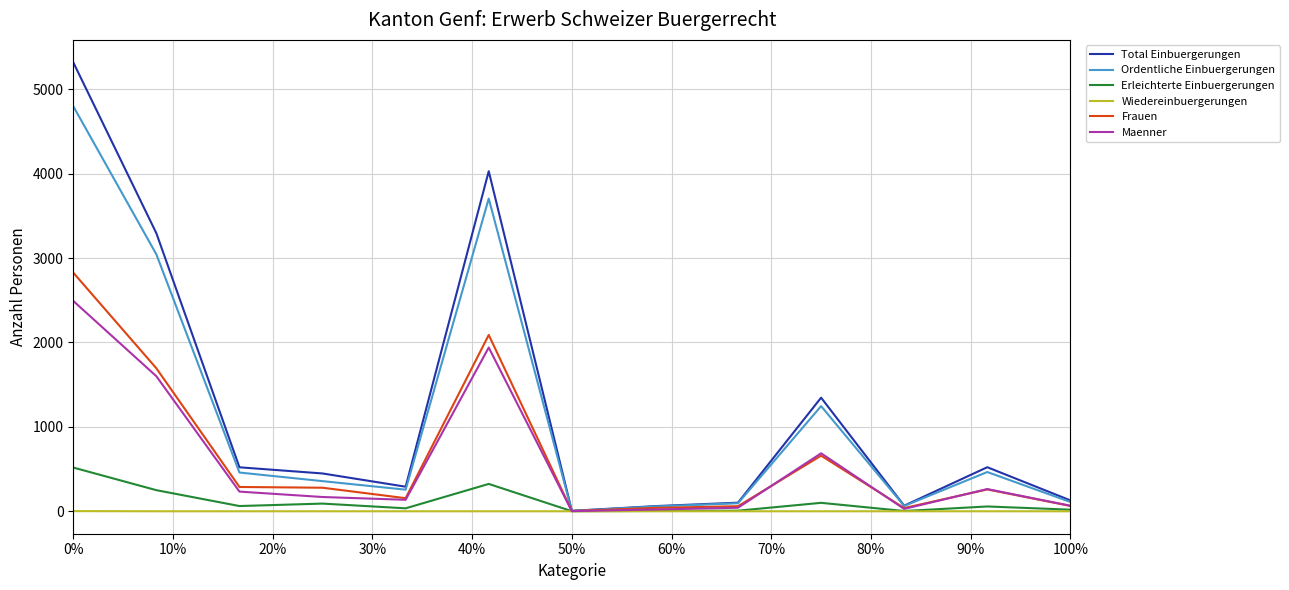

List the series in order of their peak value, lowest first.

Wiedereinbuergerungen, Erleichterte Einbuergerungen, Maenner, Frauen, Ordentliche Einbuergerungen, Total Einbuergerungen